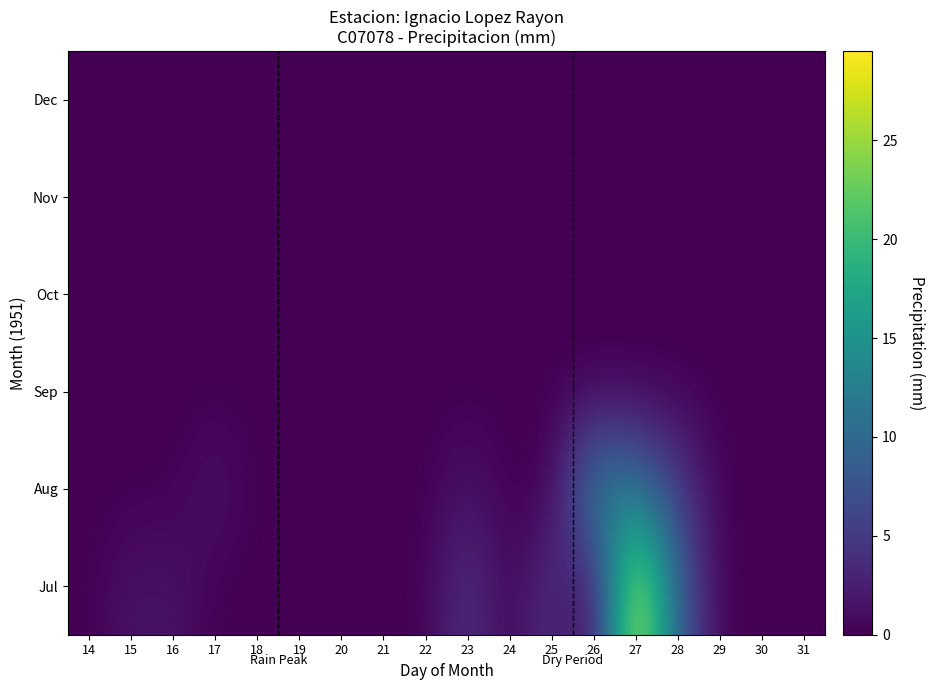

At how many categories does at least one series exceed 19?

1